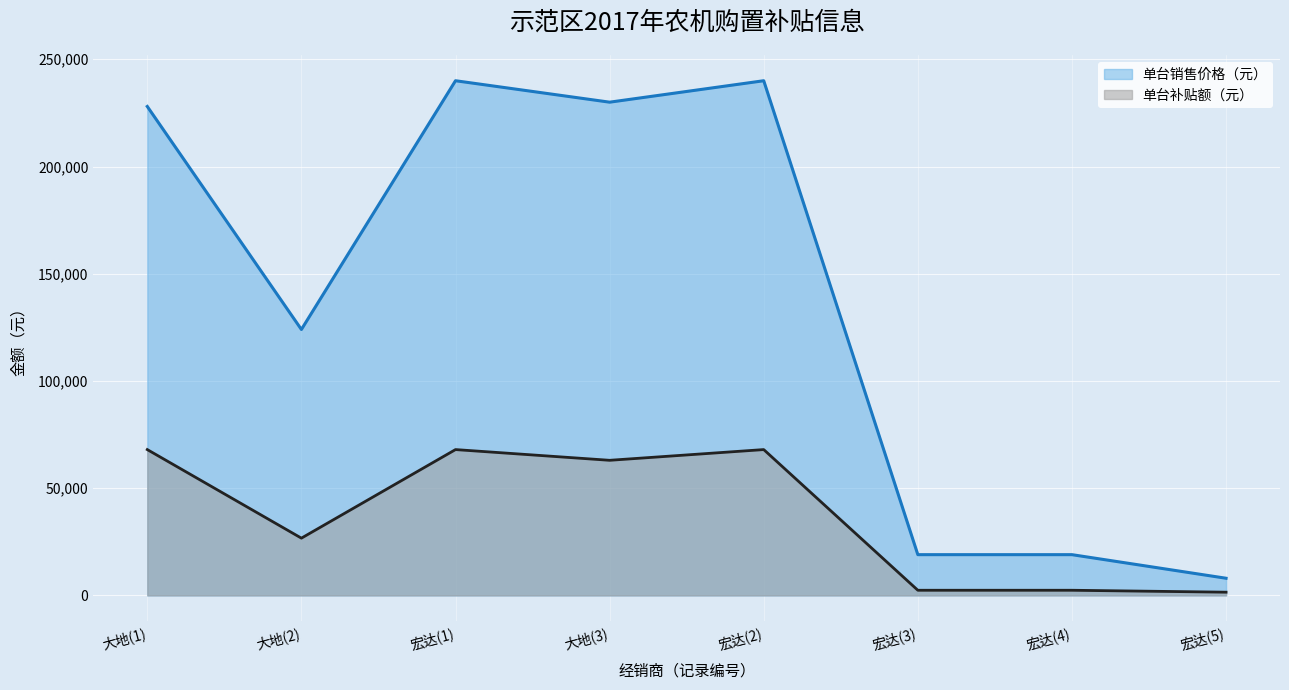

True or false: 单台补贴额（元） and 单台销售价格（元） intersect in this chart.

False